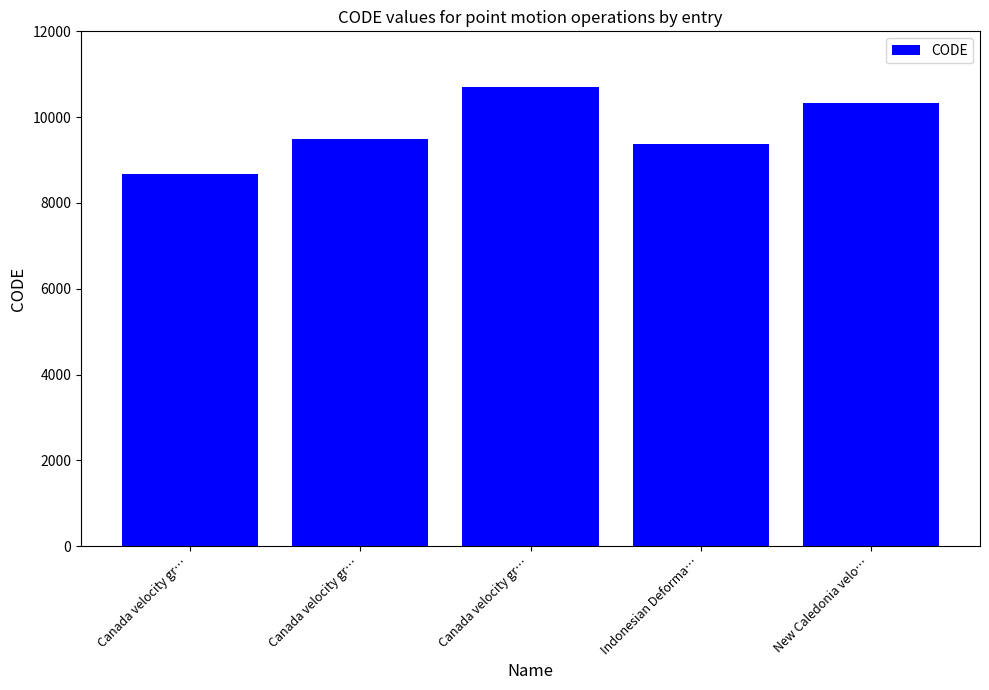

Approximately how many times larger is the value at Canada velocity gr… compared to New Caledonia velo…?

1.0